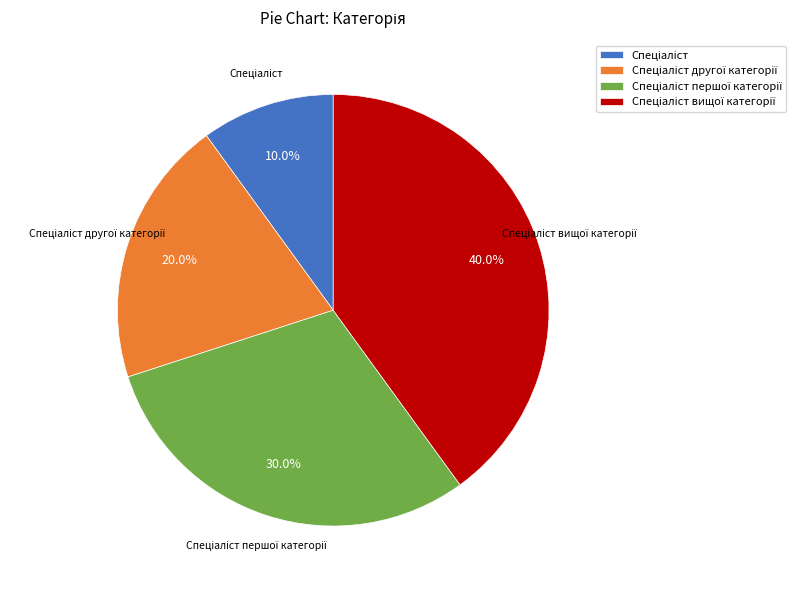

Is there a majority slice in this chart?

No